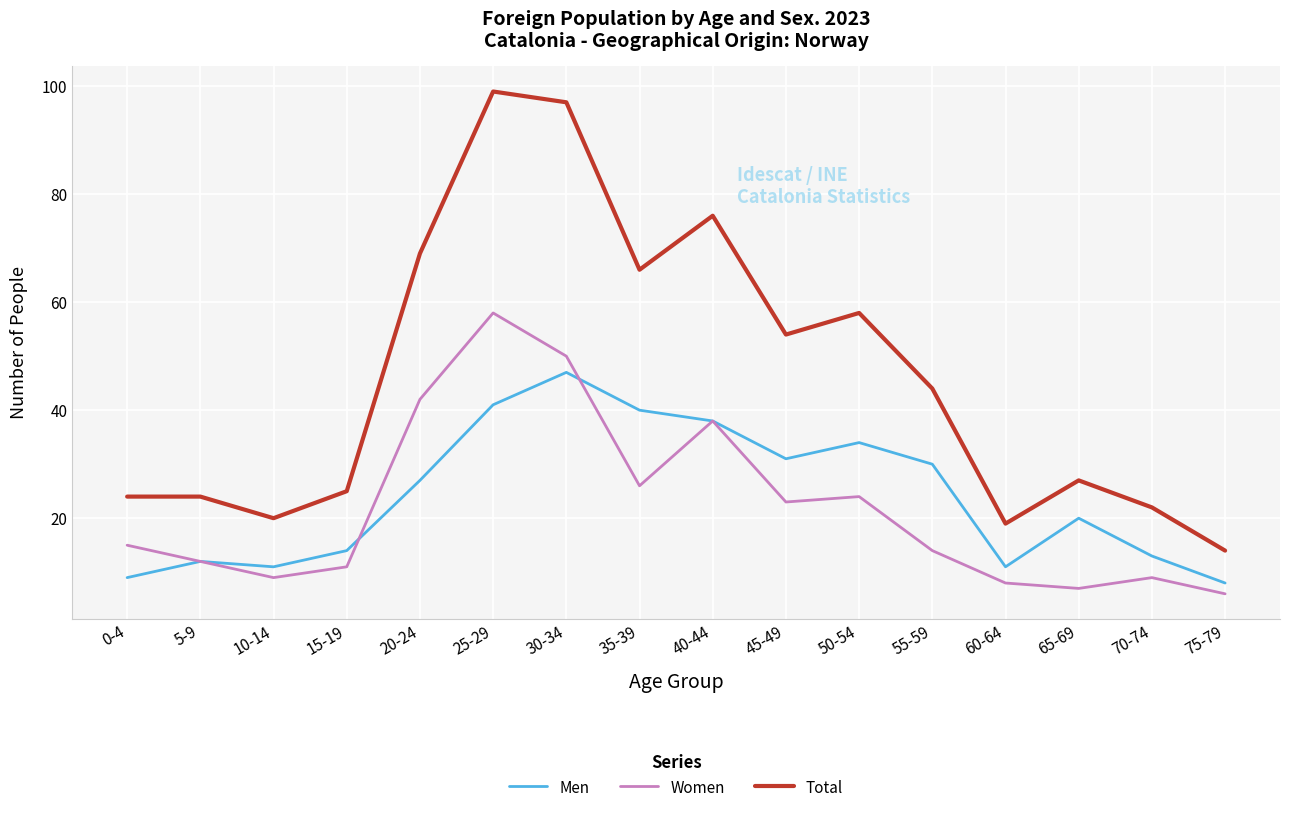

Is it true that Total equals 99 at 25-29?

True